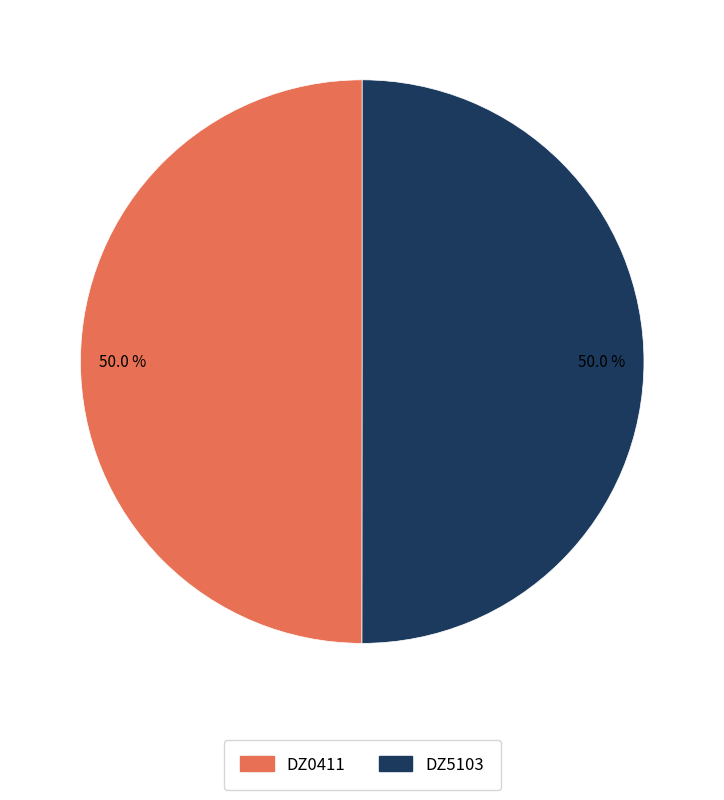

How many slices are in this pie chart?

2